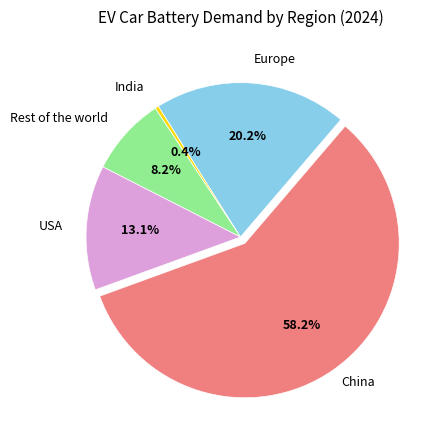

Is there any slice that represents more than half of the pie?

Yes